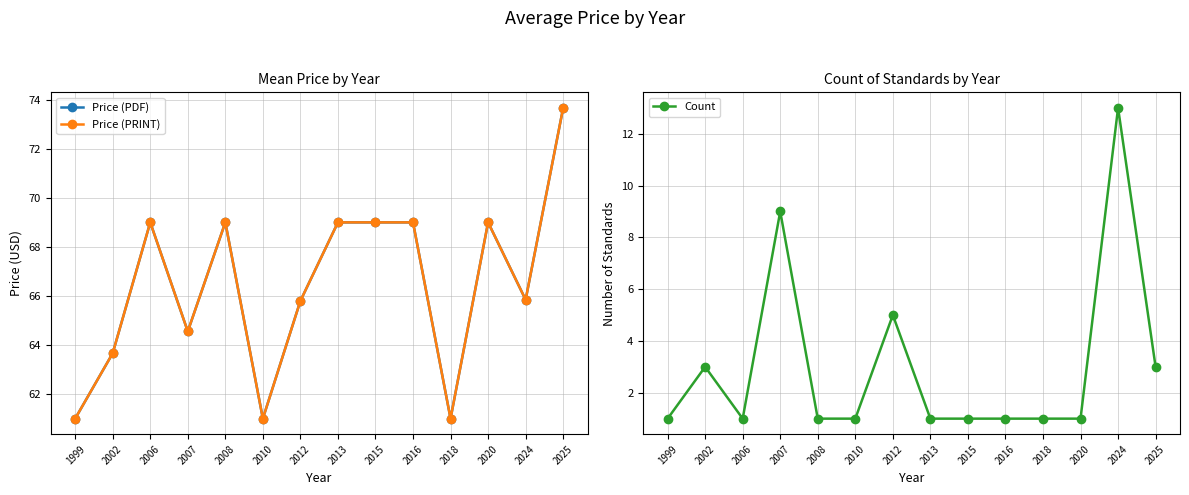

At which category does Price (PDF) reach its first local valley?

2007